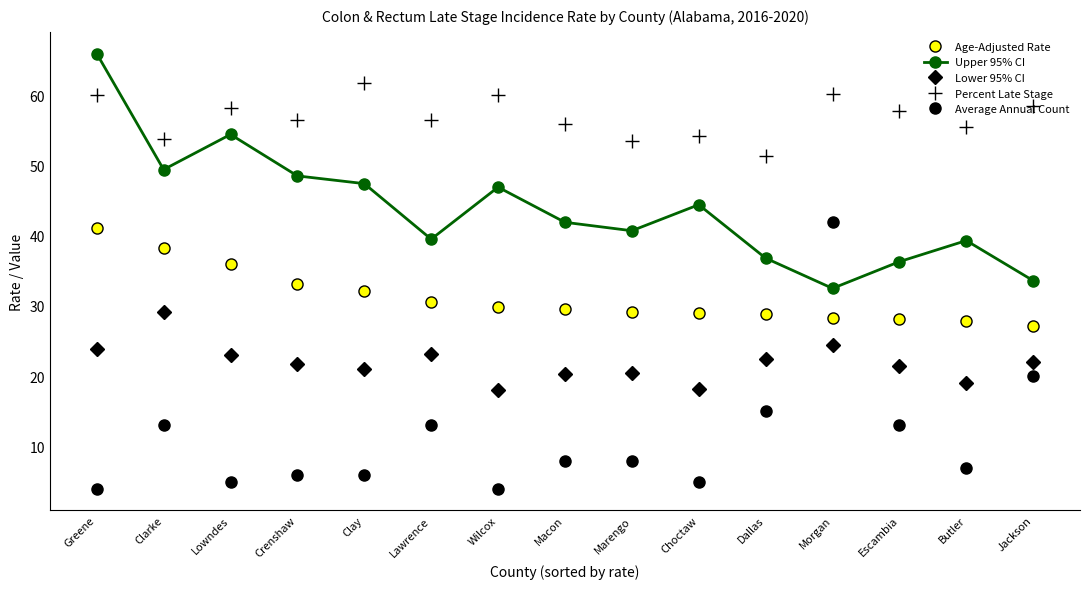

What position from the left is Clay?

5